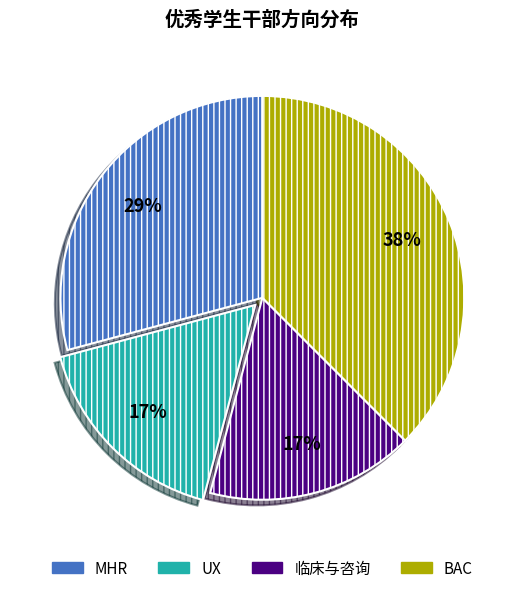

Count the number of slices in the pie.

4